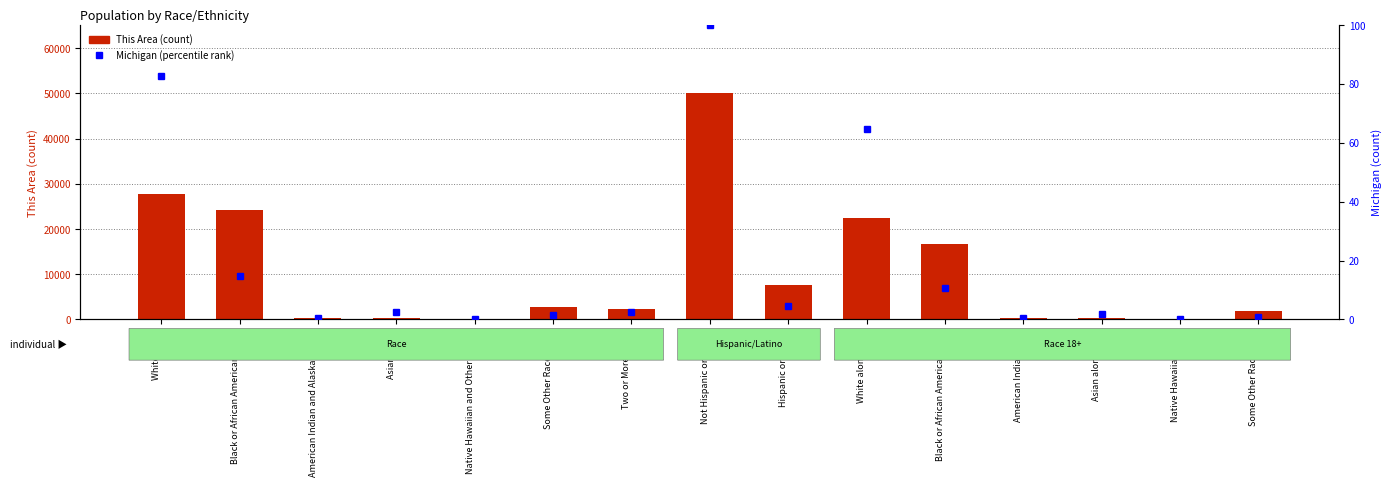

What is the value of the This Area (count) bar at the 15th from the left?

1875.0